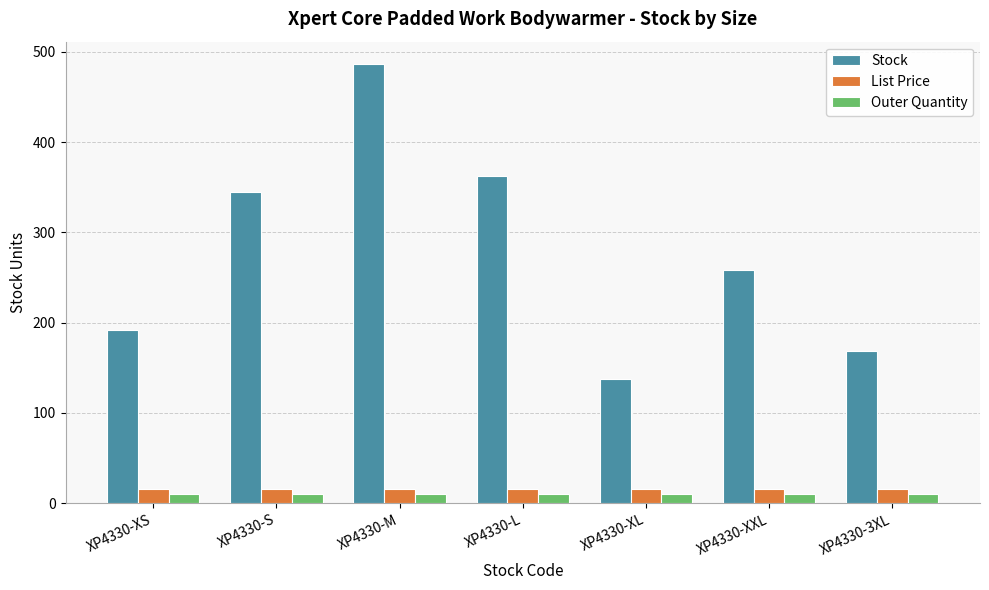

At XP4330-M, list the series in order from largest to smallest.

Stock, List Price, Outer Quantity